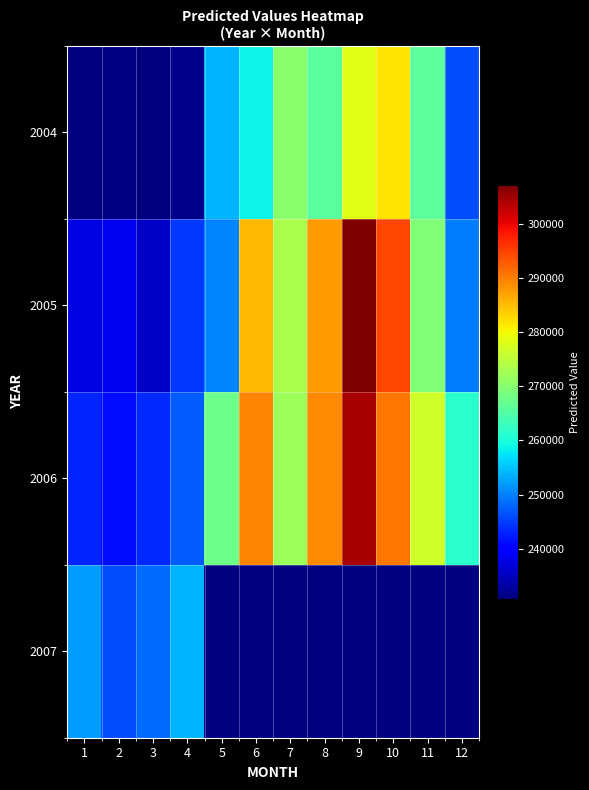

The 2005 series shows 337688.2 at 4. True or false?

False